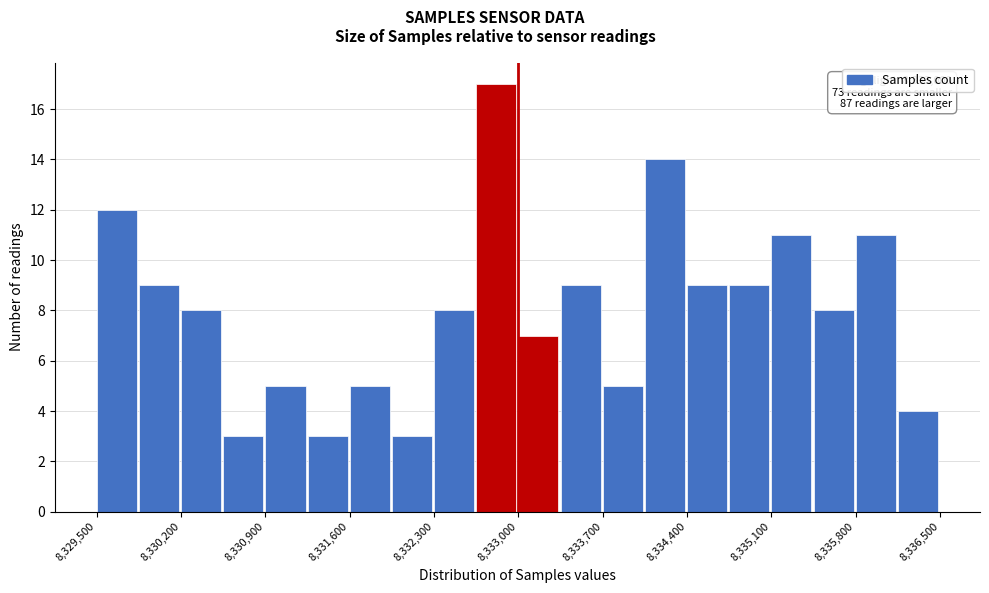

Around what value on the x-axis is the tallest bar? Give the approximate position of its centre, as read against the axis.

8332800